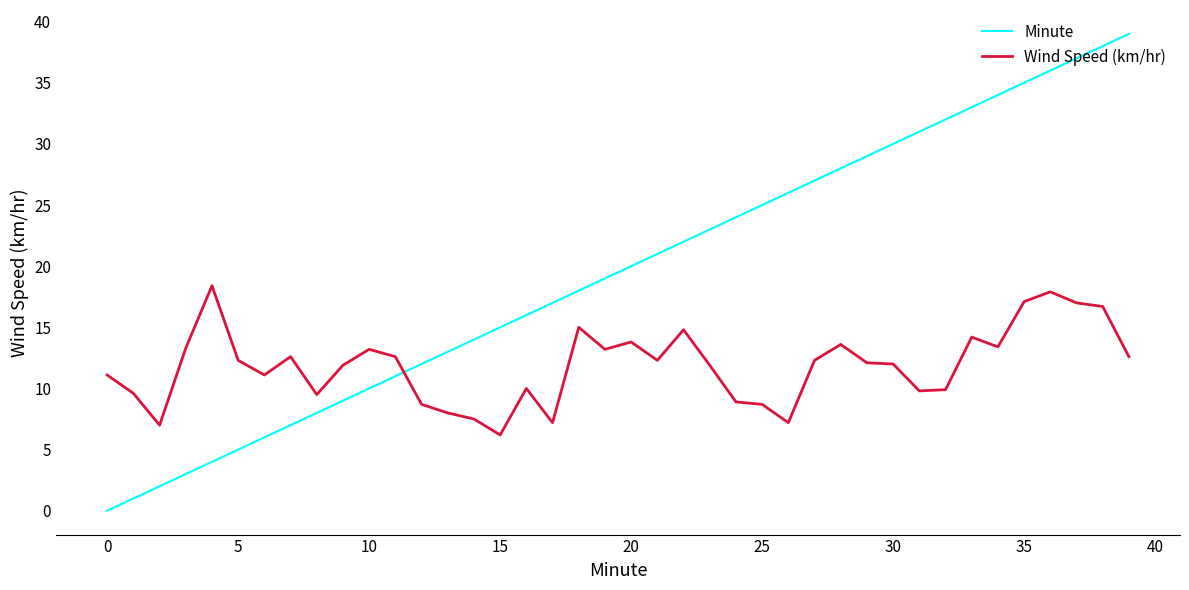

How many values in the Minute series are below 20?

20